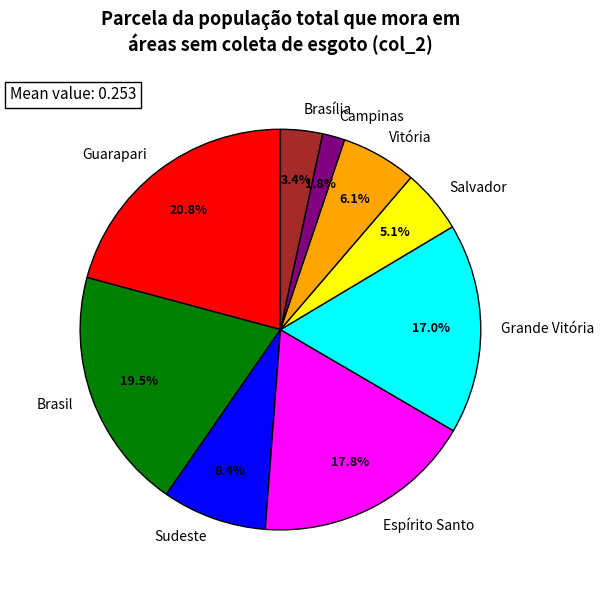

Which slice is the smallest?

Campinas